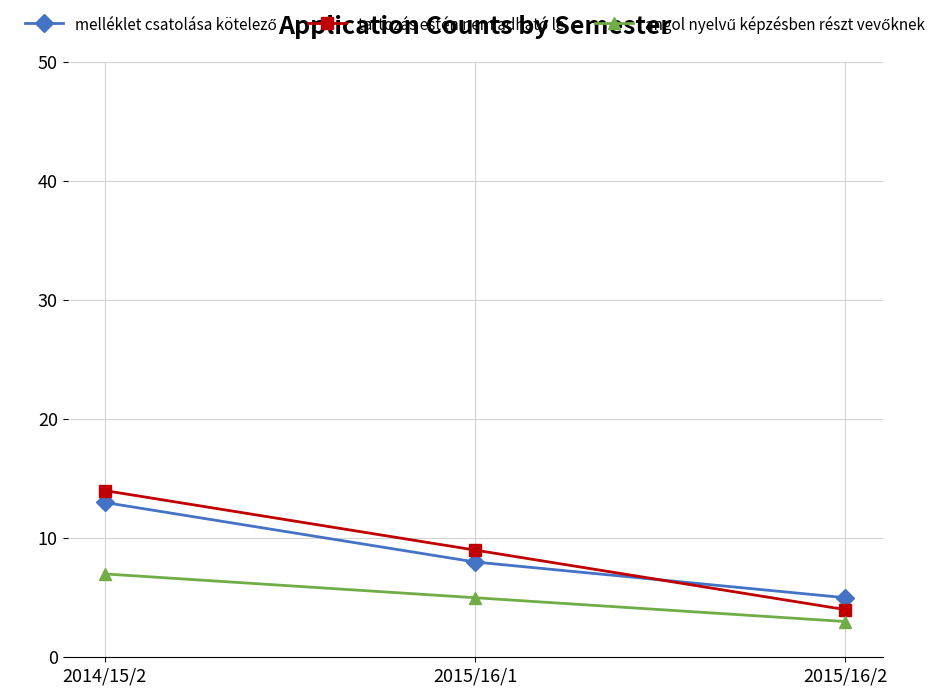

What is the total value across all series at 2014/15/2?

34